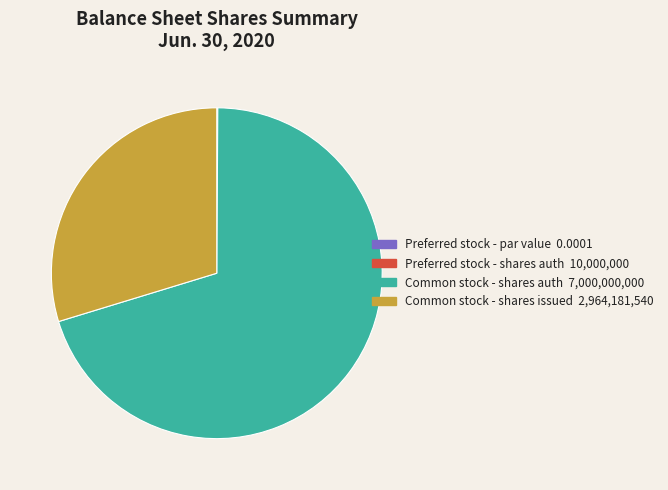

Is there a majority slice in this chart?

Yes